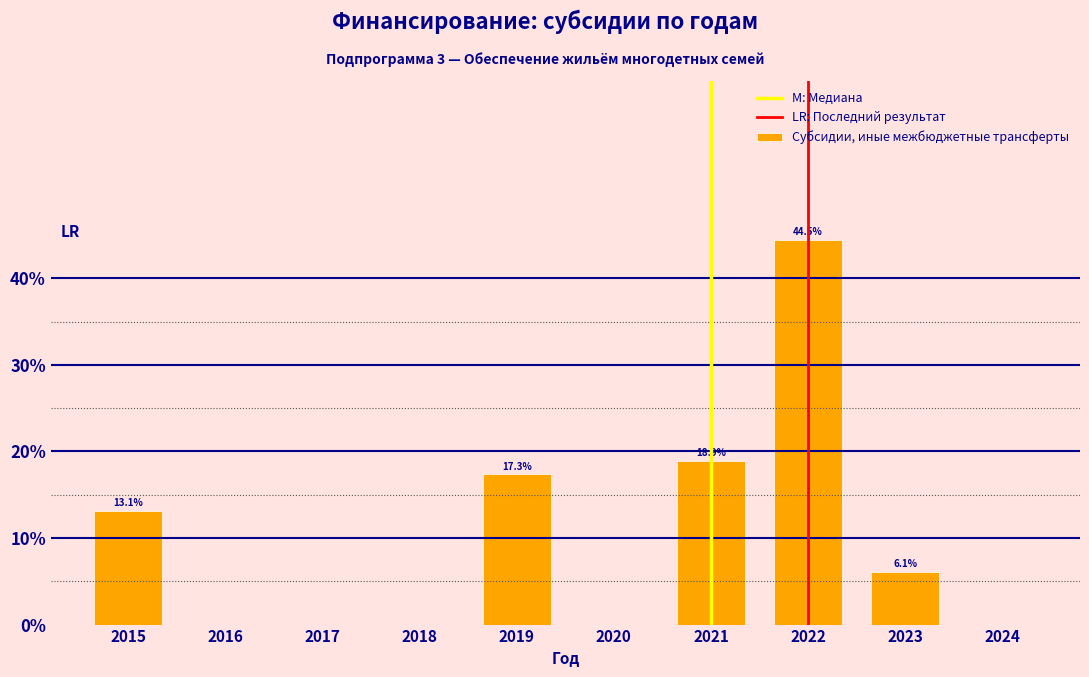

Reading left to right, extract all data points from this chart.

2015=13.1	2016=0.0	2017=0.0	2018=0.0	2019=17.3	2020=0.0	2021=18.9	2022=44.5	2023=6.1	2024=0.0